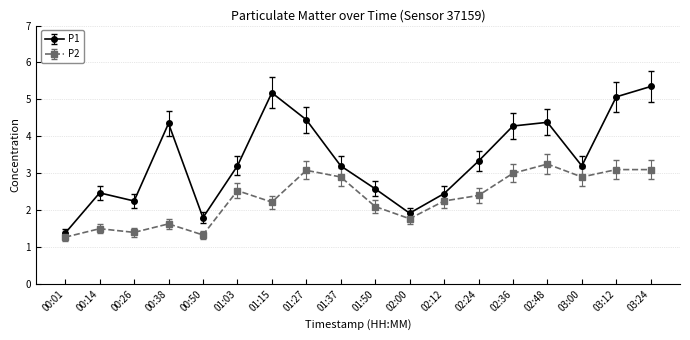

What position from the left is 02:12?

12